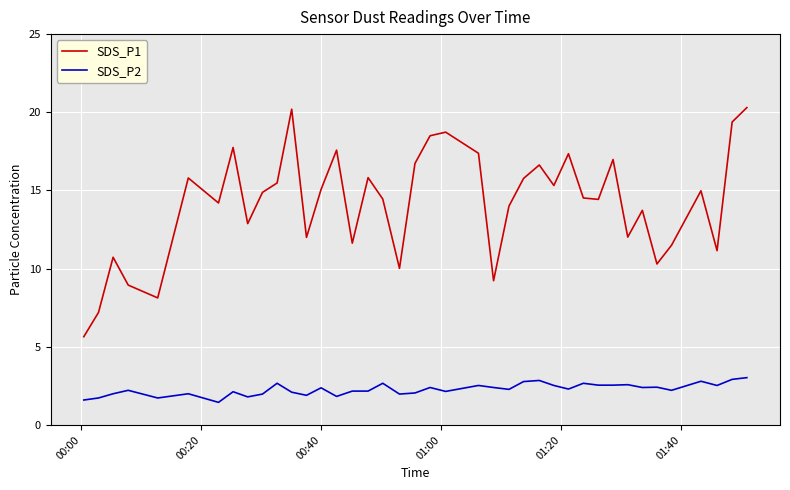

Rank the series by their average value, from highest to lowest.

SDS_P1, SDS_P2